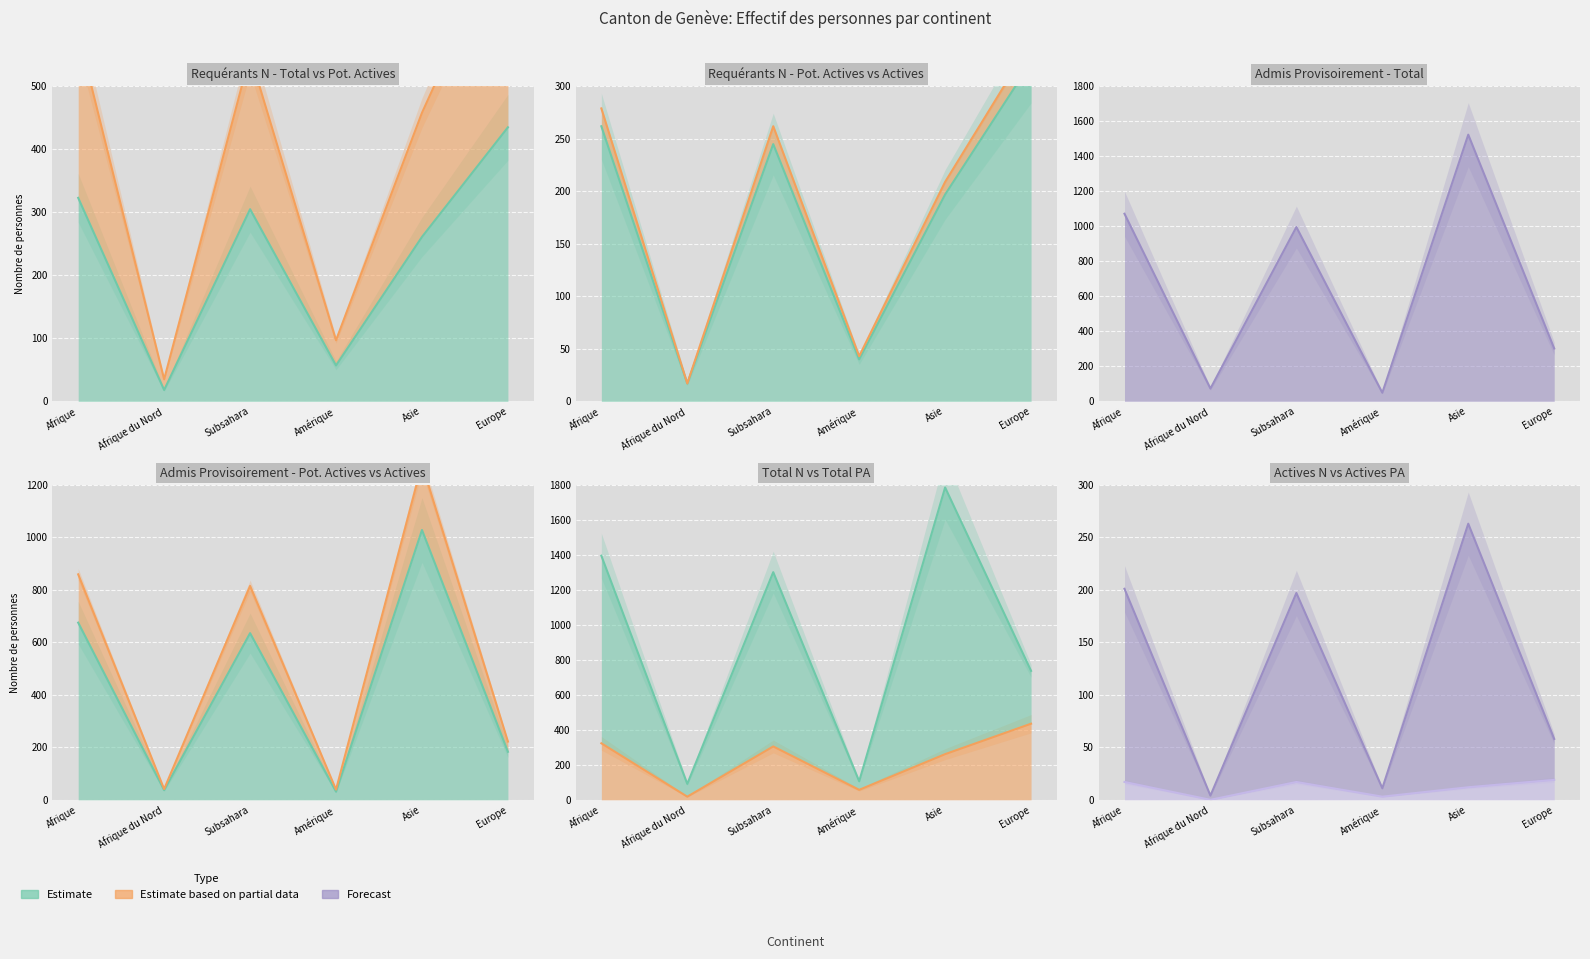

At which label does Personnes actives N first exceed 17?

Europe